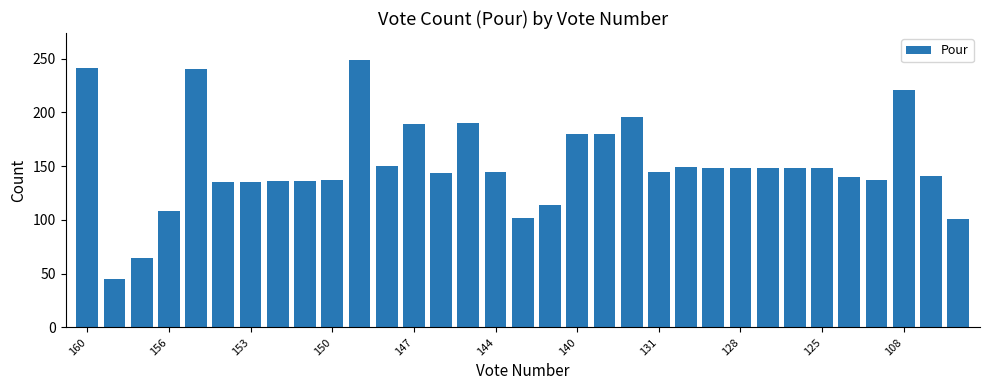

What is the greatest value displayed?

249